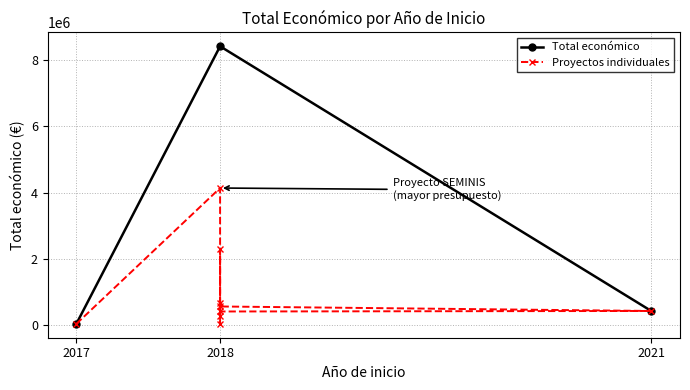

What is the maximum value for Total económico?

8414810